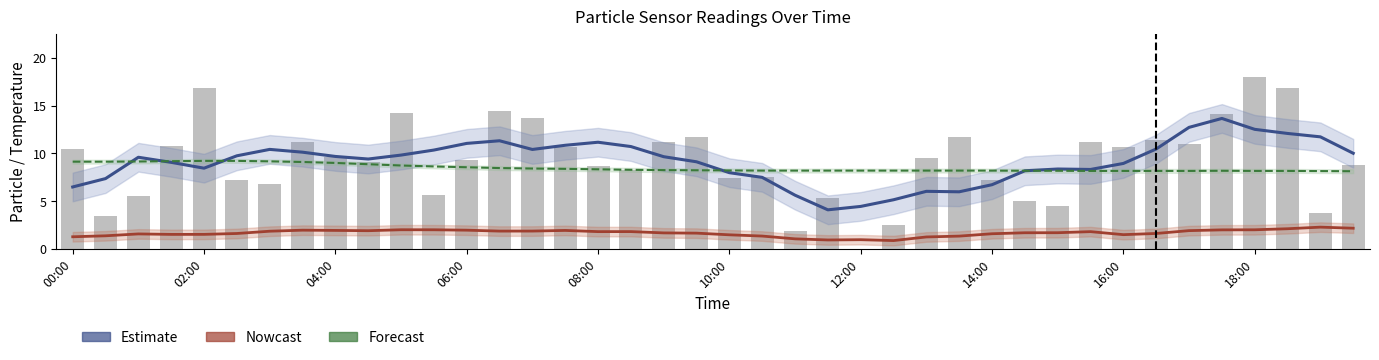

Rank the categories by Estimate (SDS_P1 smooth) value from lowest to highest.

23, 24, 25, 22, 27, 26, 00:00, 28, 02:00, 21, 20, 29, 31, 30, 08:00, 32, 06:00, 19, 18:00, 04:00, 18, 16:00, 10:00, 10, 39, 14:00, 11, 14, 12:00, 33, 17, 15, 12, 16, 13, 38, 37, 36, 34, 35